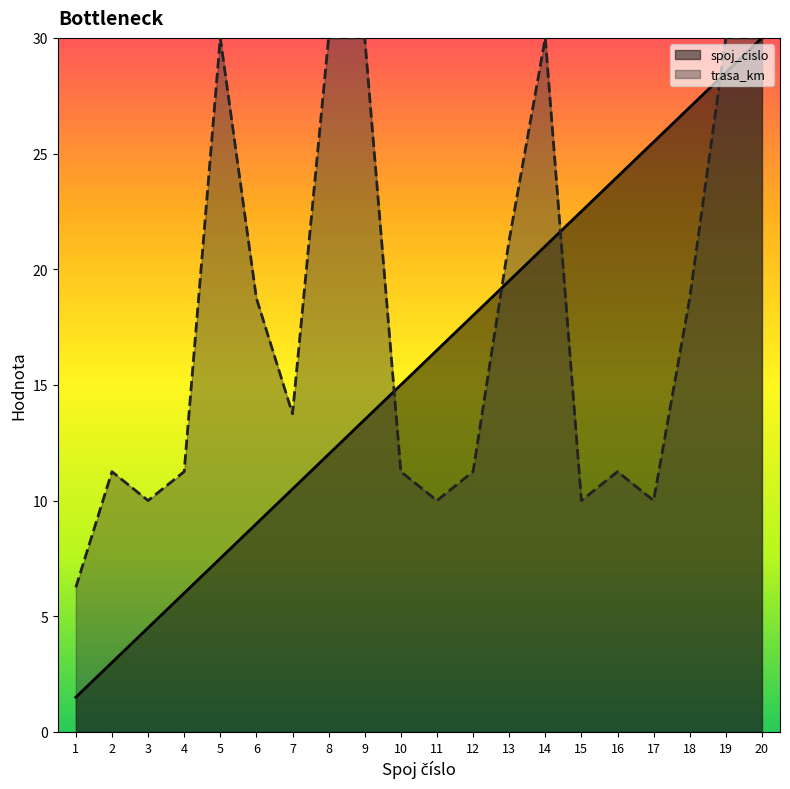

In trasa_km, how many points are lower than both neighbors (excluding endpoints)?

5